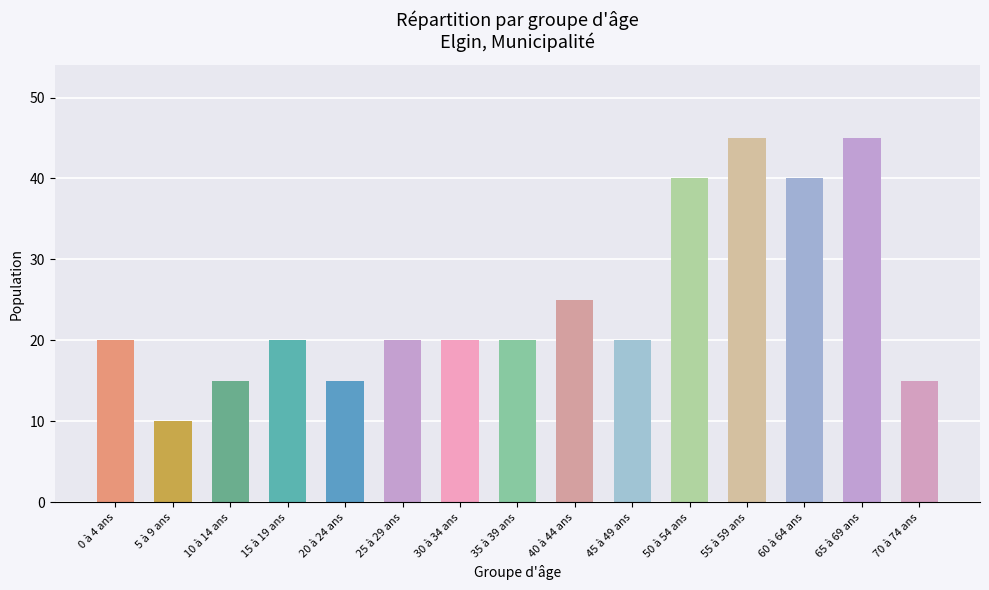

Which has a higher value, 0 à 4 ans or 55 à 59 ans?

55 à 59 ans